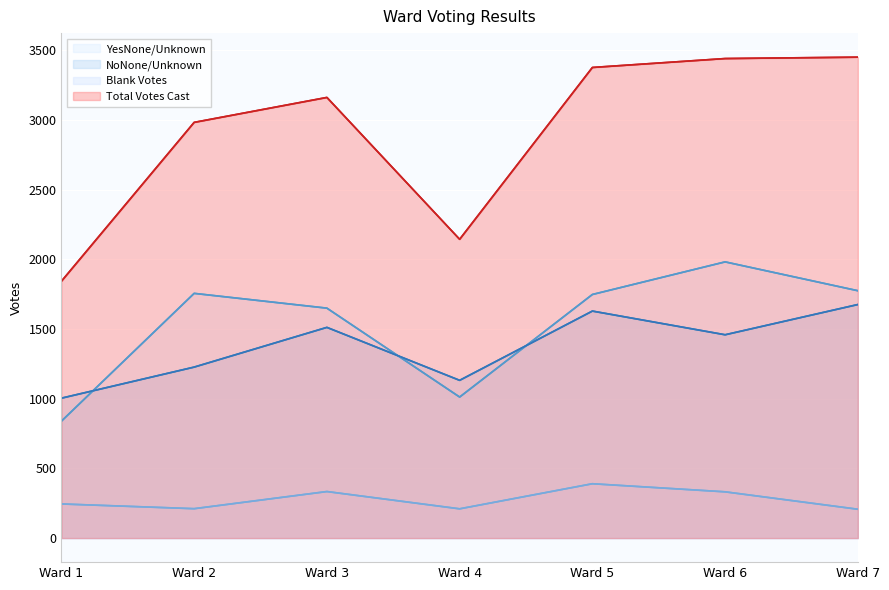

At which label does YesNone/Unknown reach its minimum?

Ward 1